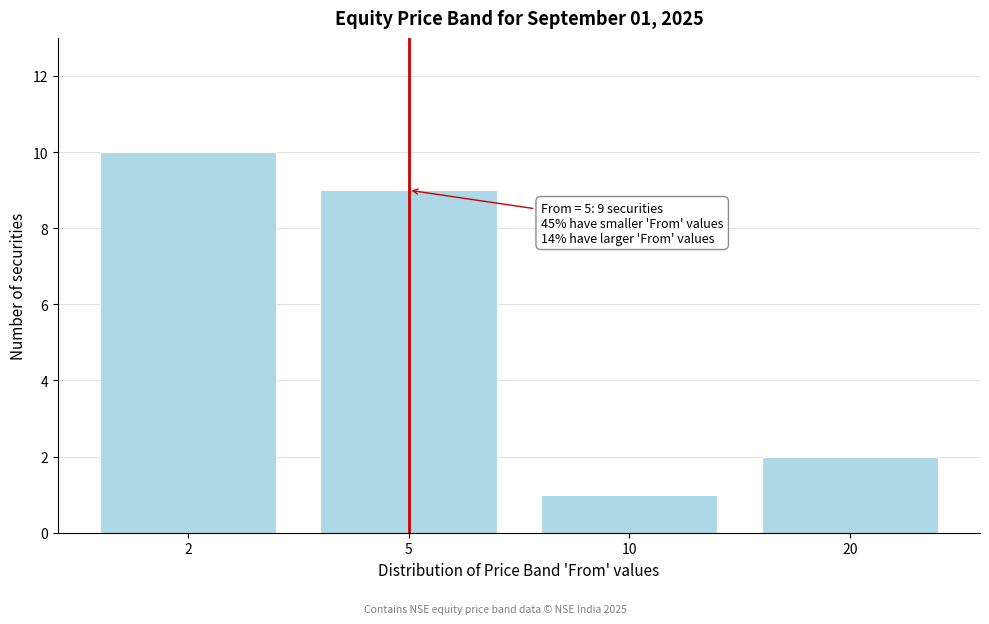

Reading left to right, extract all data points from this chart.

2=10	5=9	10=1	20=2